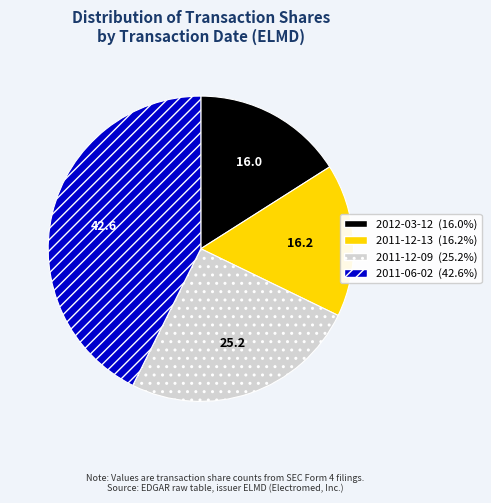

Does any single category account for the majority?

No